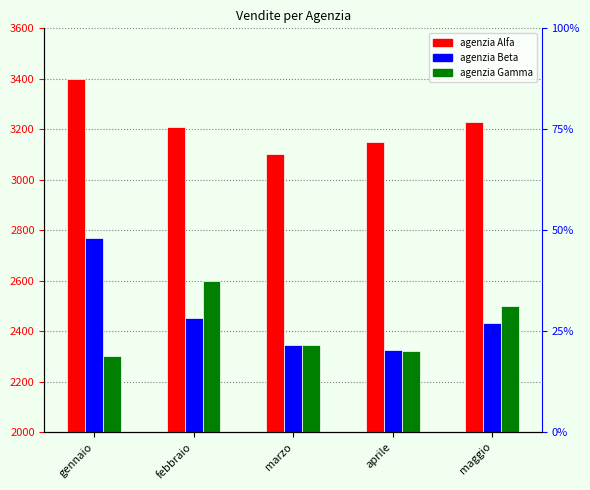

Is it true that agenzia Alfa equals 3400 at gennaio?

True